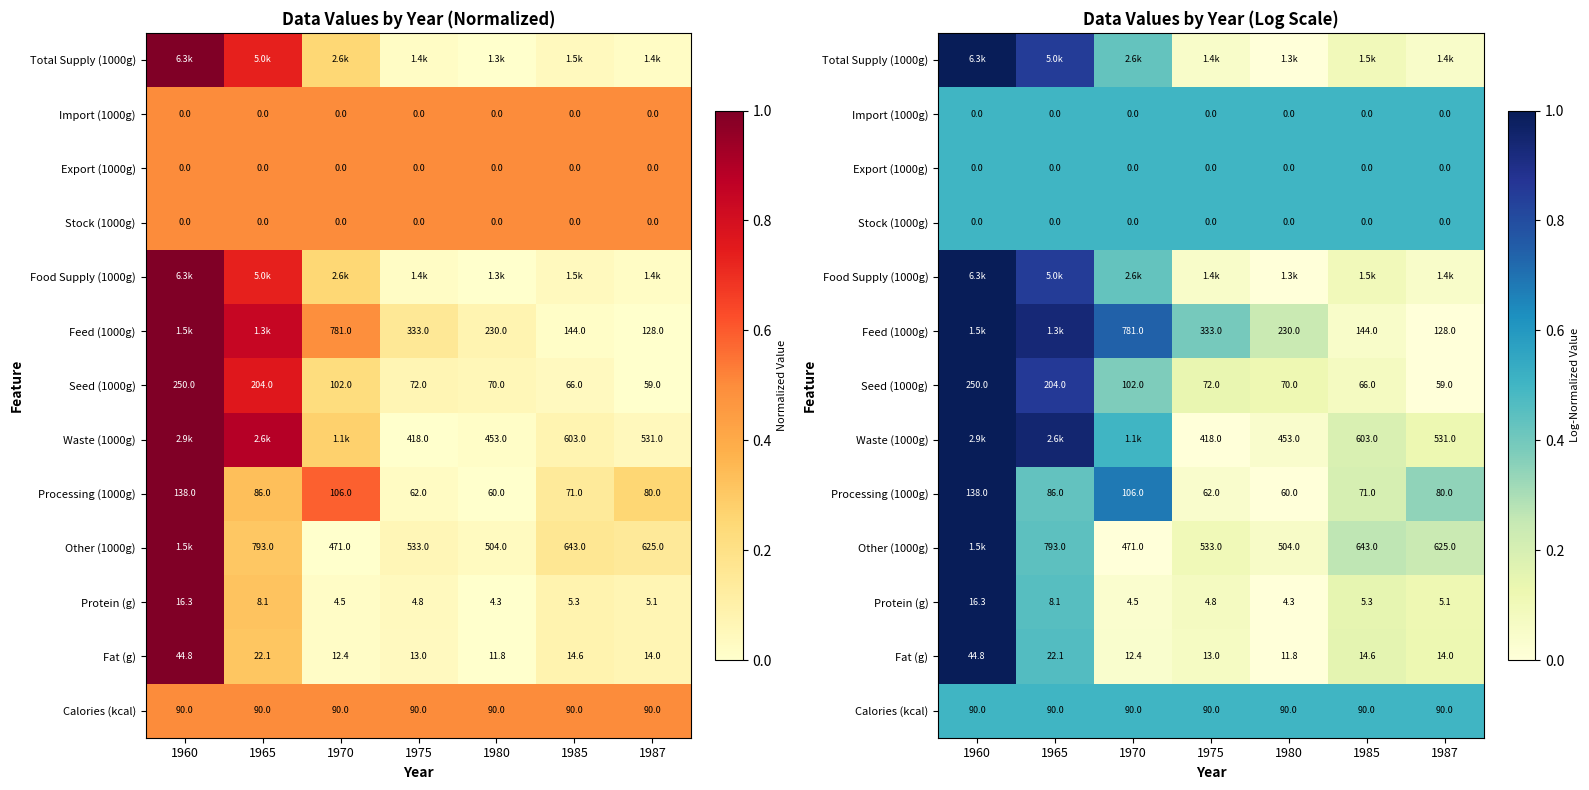

Which label corresponds to the smallest value in the chart?

1980